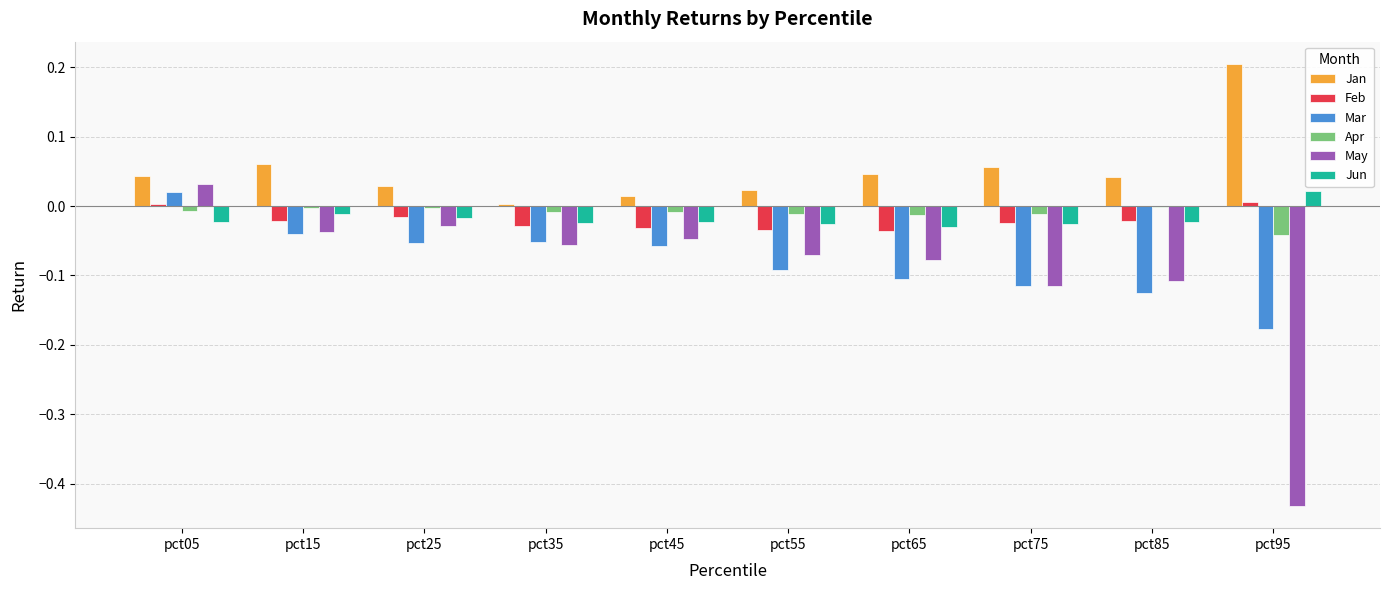

Which series has the largest total across all categories?

Jan